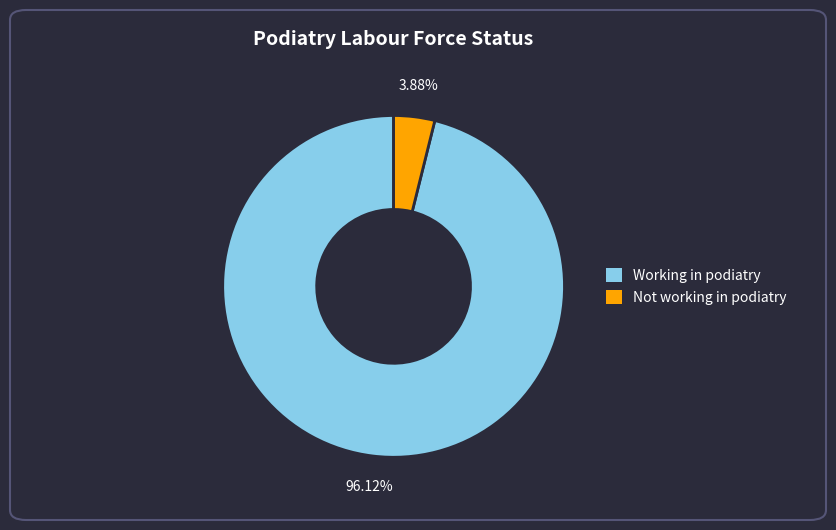

Count the number of slices in the pie.

2